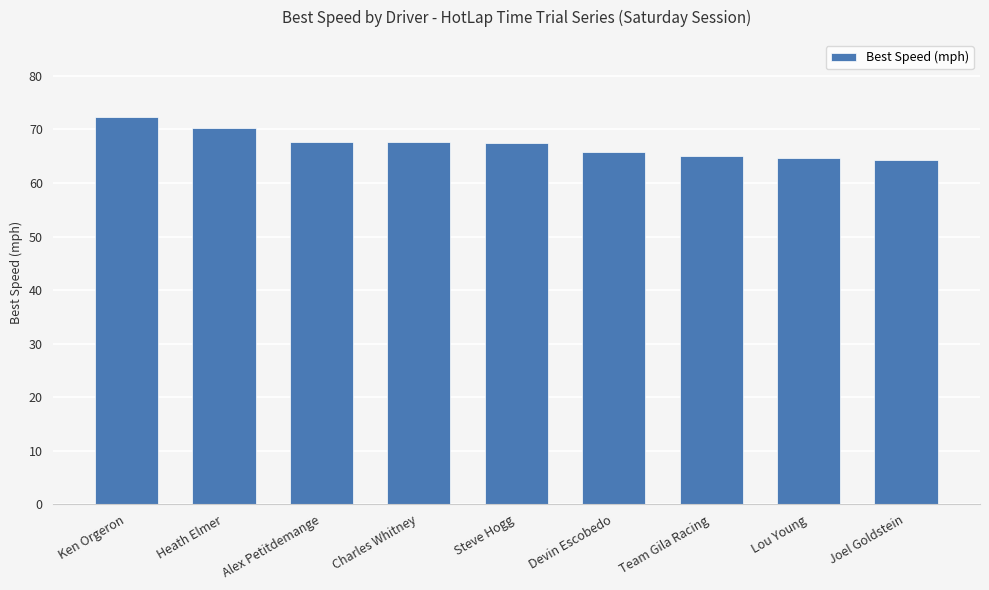

How many categories are shown in the chart?

9